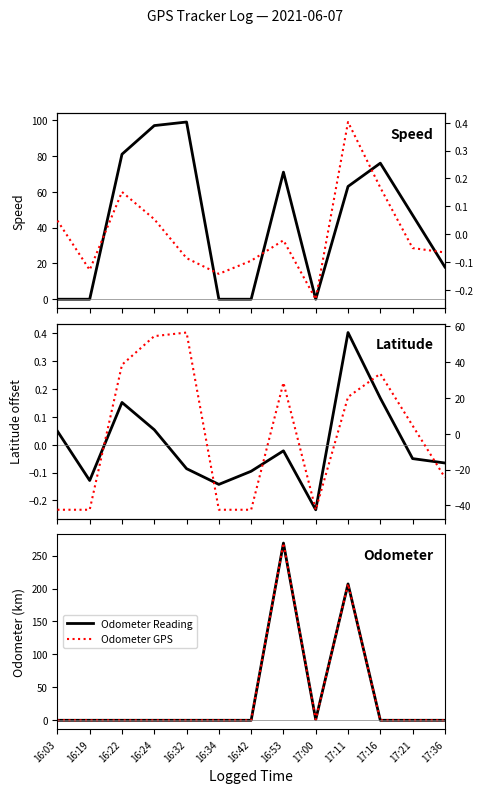

What is the label of the 1st point from the right?

17:36